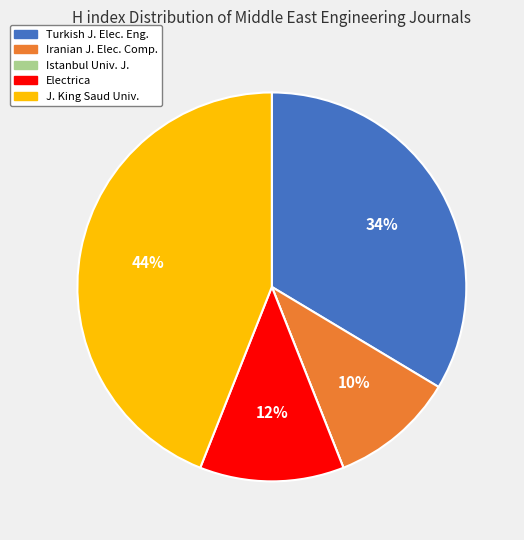

Does any single category account for the majority?

No